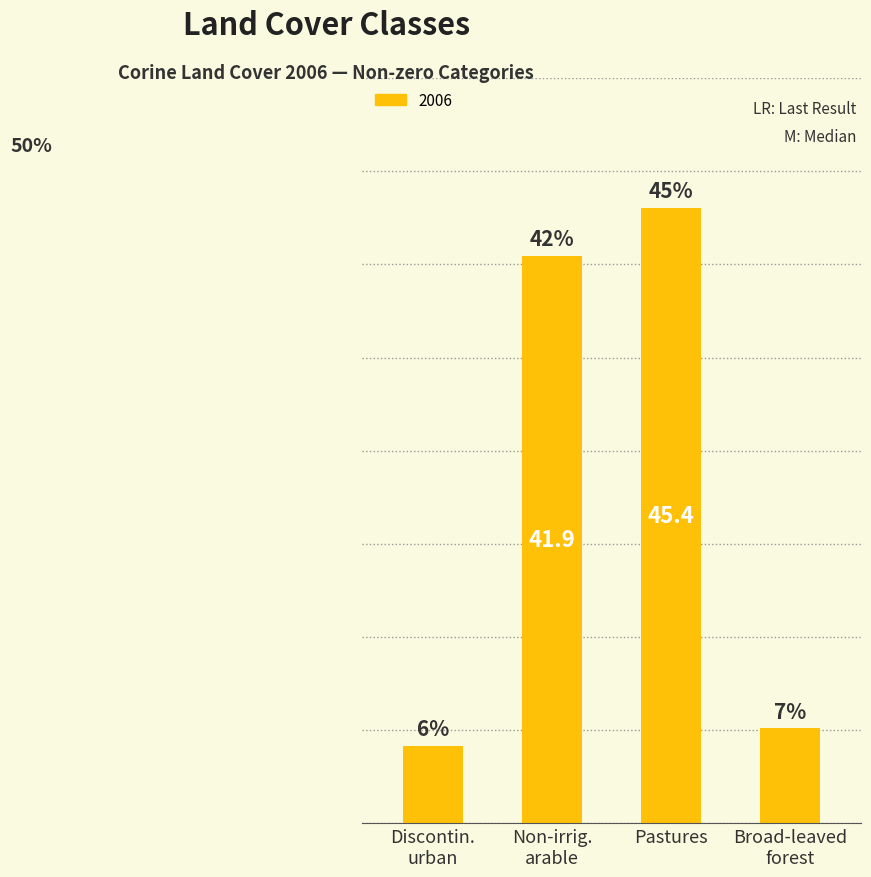

Which label corresponds to the largest value in the chart?

Pastures